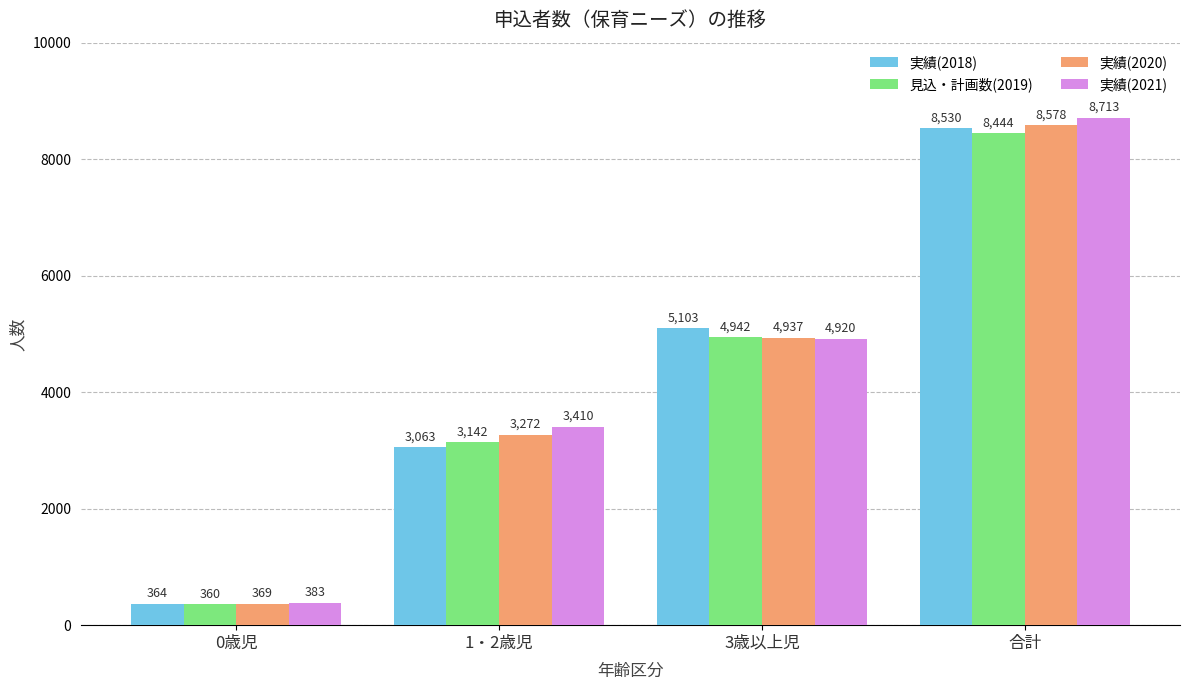

At which label is 実績(2021) closest to 4548?

3歳以上児